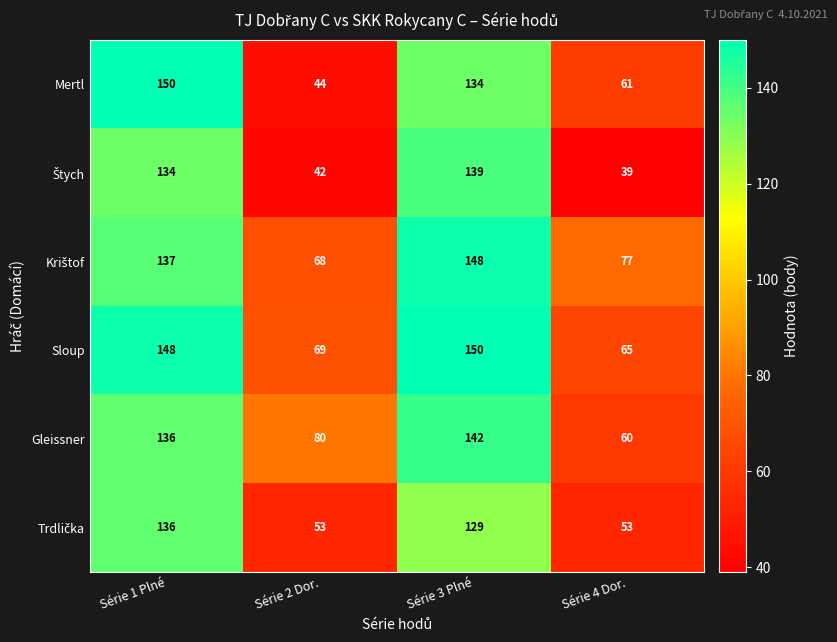

What is the sum of all Mertl values?

389